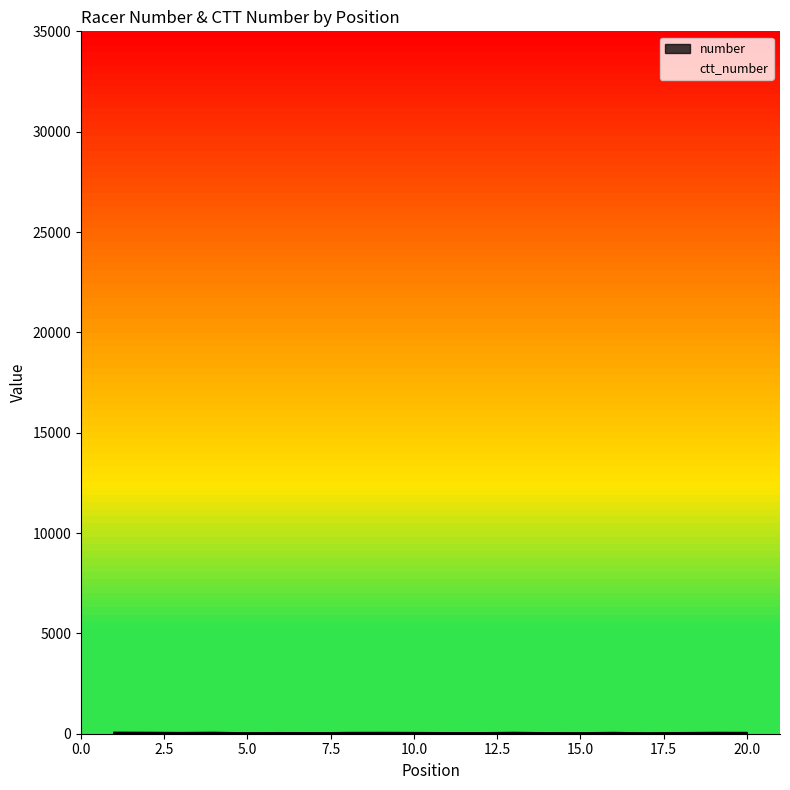

In number, how many points are lower than both neighbors (excluding endpoints)?

6